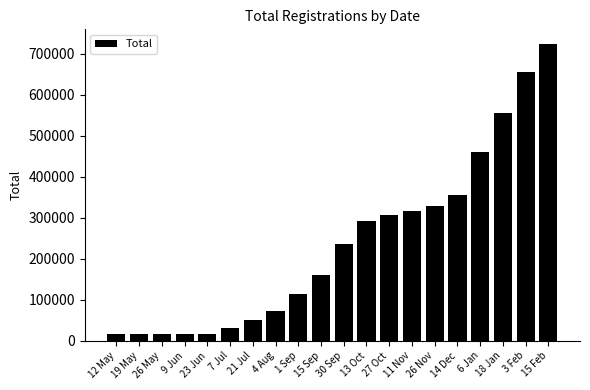

How many series are shown in this chart?

1